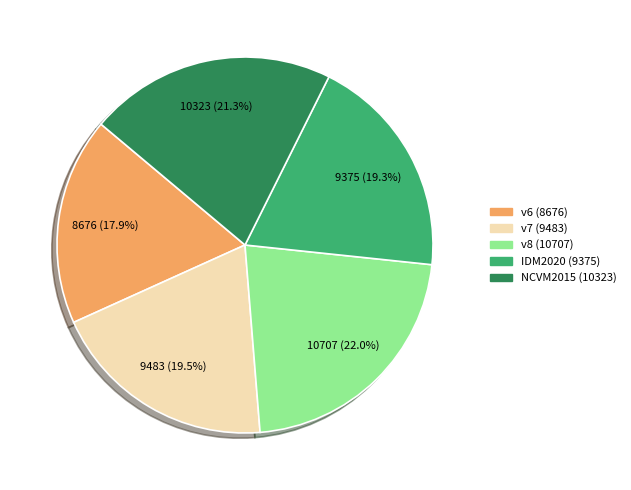

Is there any slice that represents more than half of the pie?

No